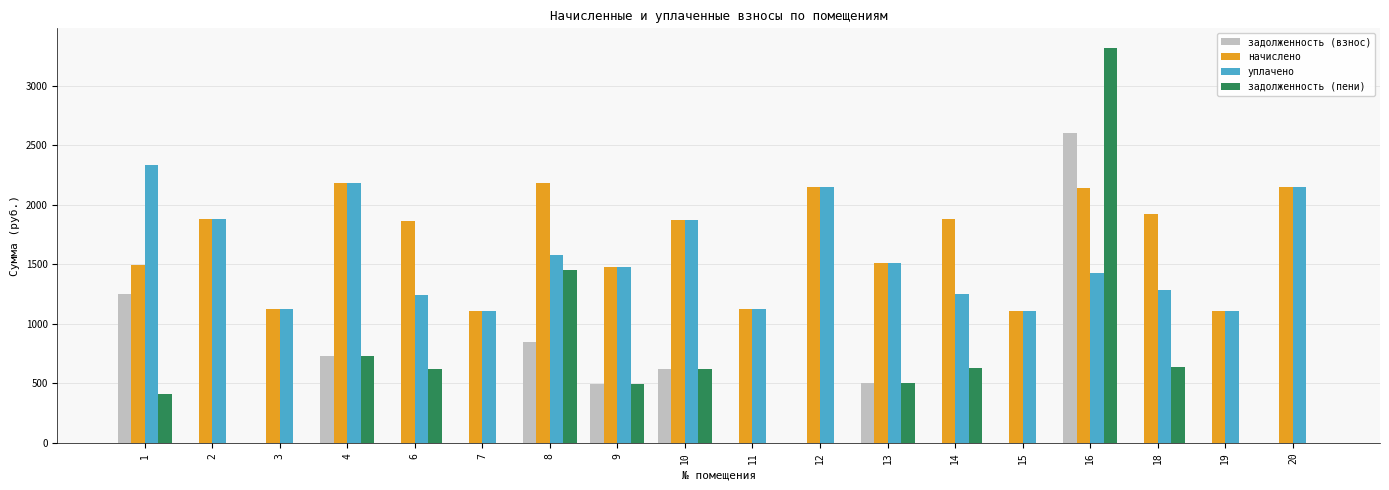

Between 11 and 14, which series saw the biggest shift?

начислено